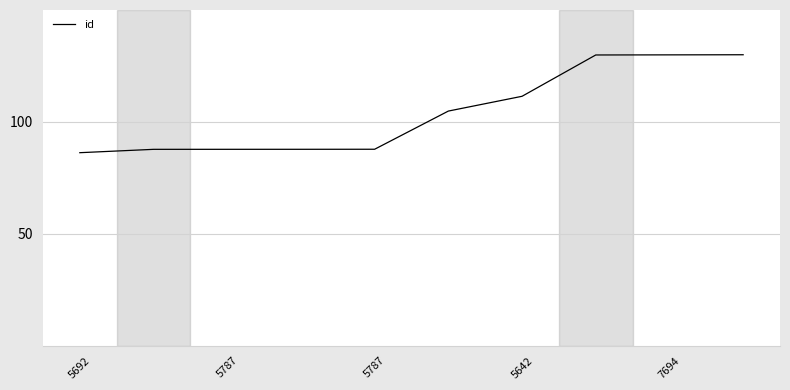

What is the difference between the maximum and minimum values?

43.8